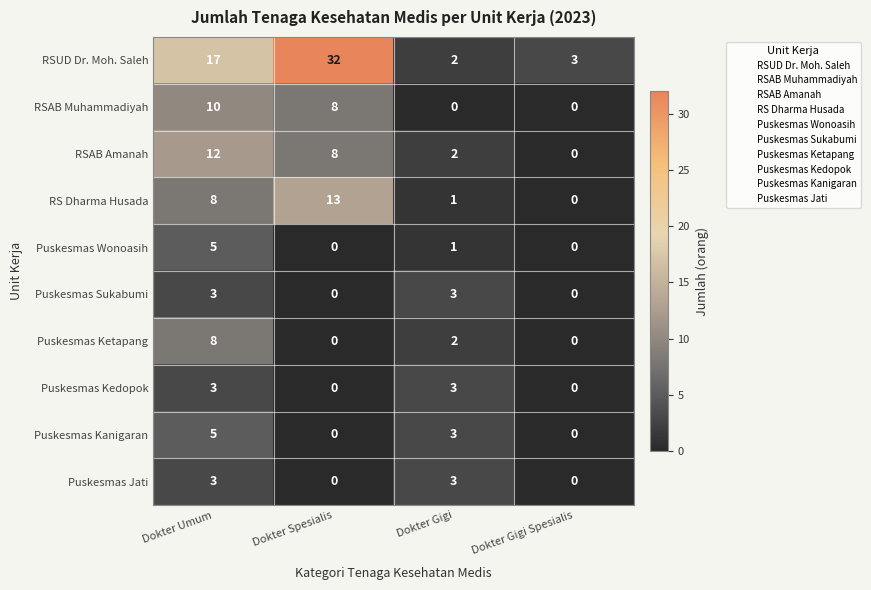

What is the spread (max minus min) of values at Dokter Umum?

14